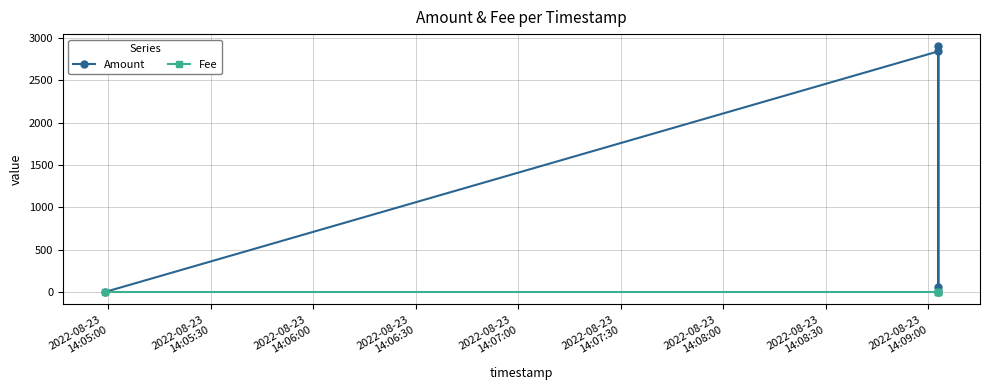

How many lines are shown in the chart?

2